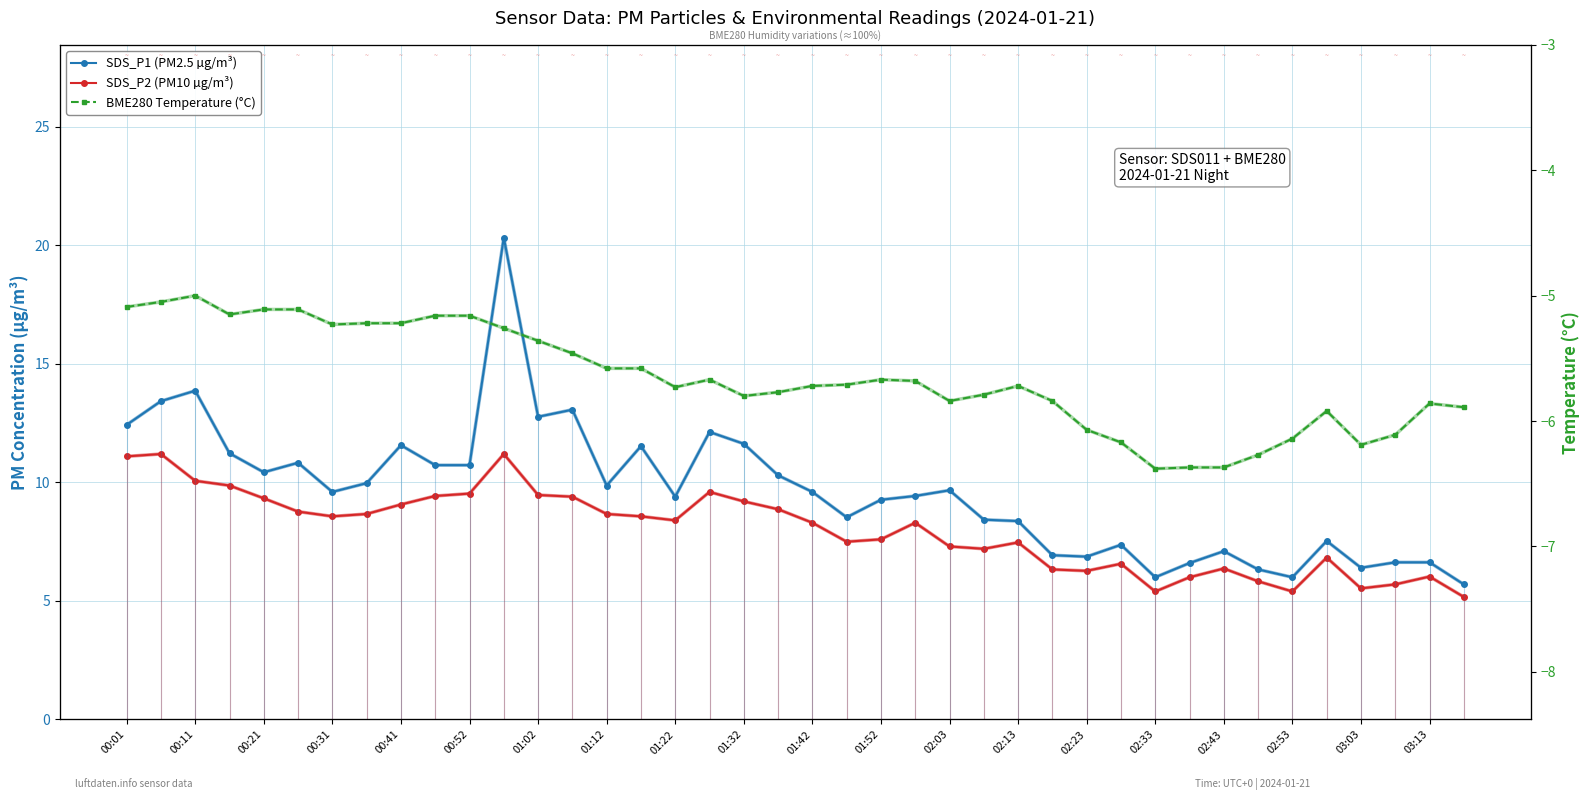

What position from the left is 02:33?

16